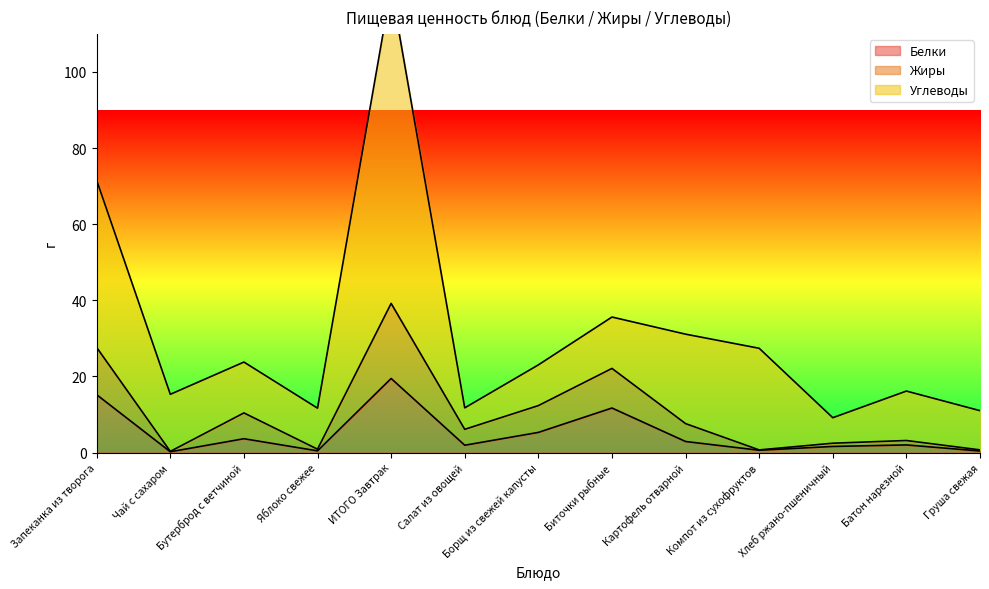

At which label does Белки reach its peak?

ИТОГО Завтрак